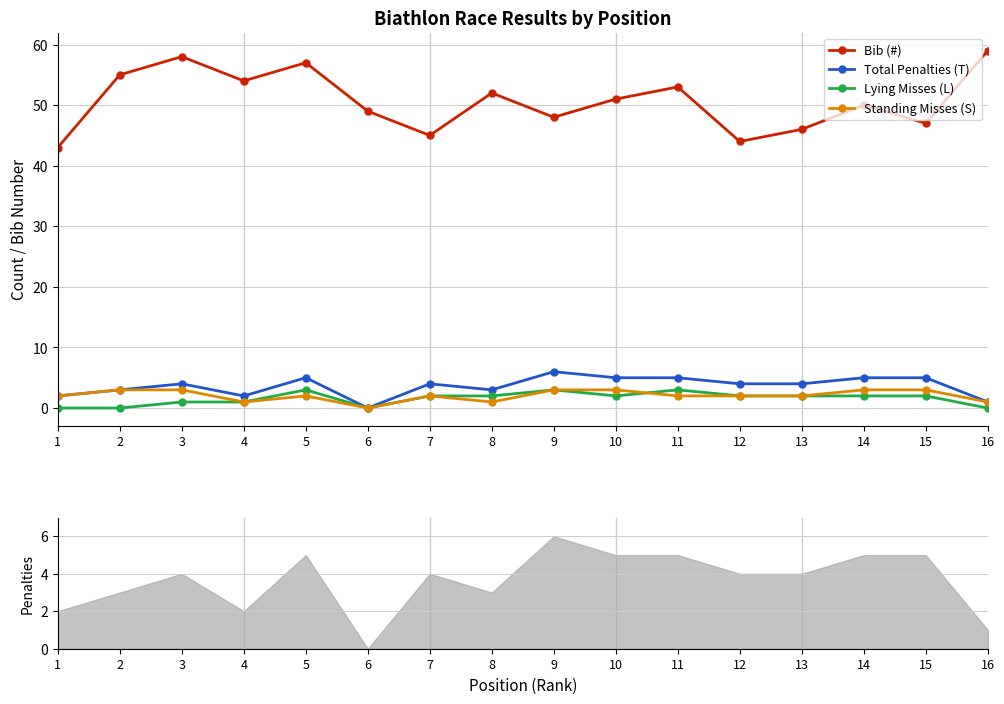

How many times do Standing Misses (S) and Lying Misses (L) cross each other?

1